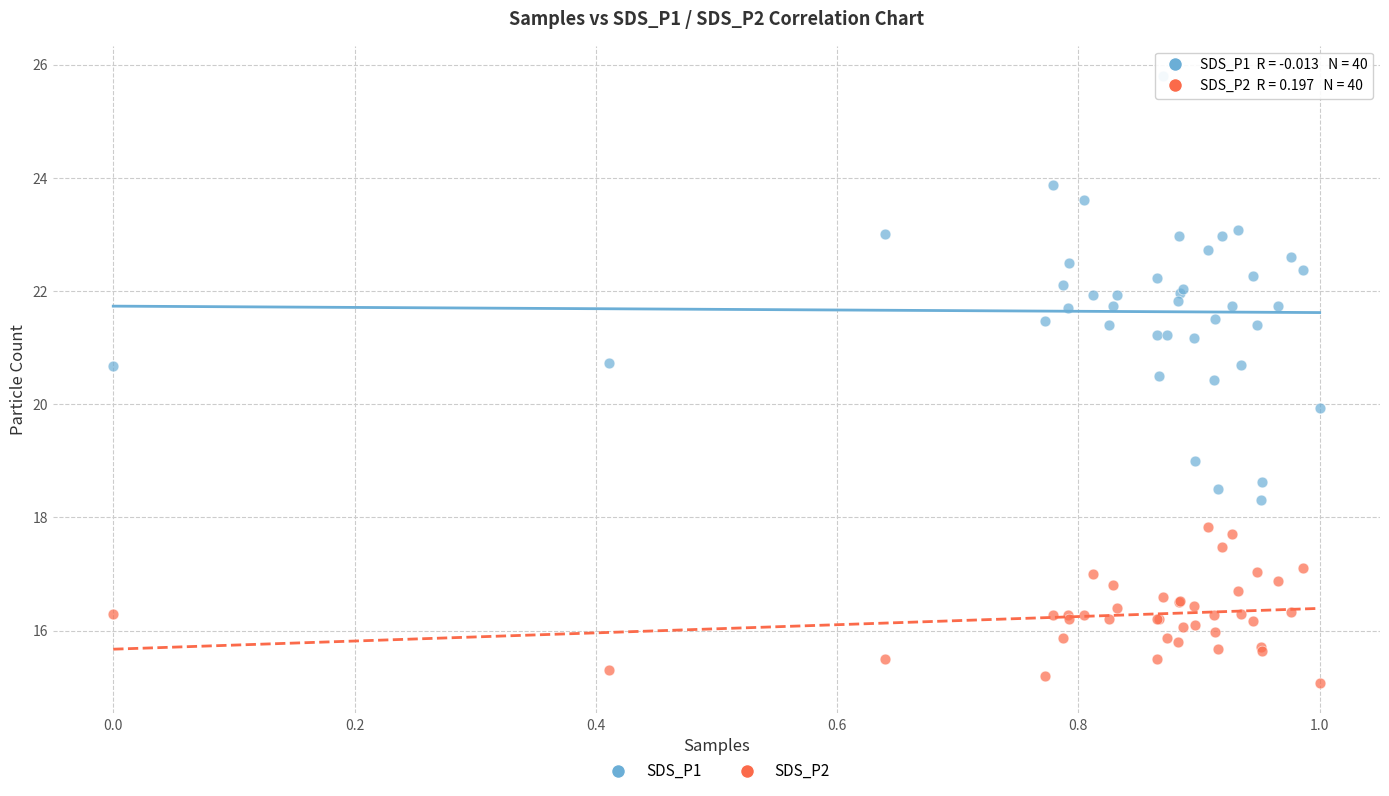

What are all the series names shown in the legend?

SDS_P1, SDS_P2